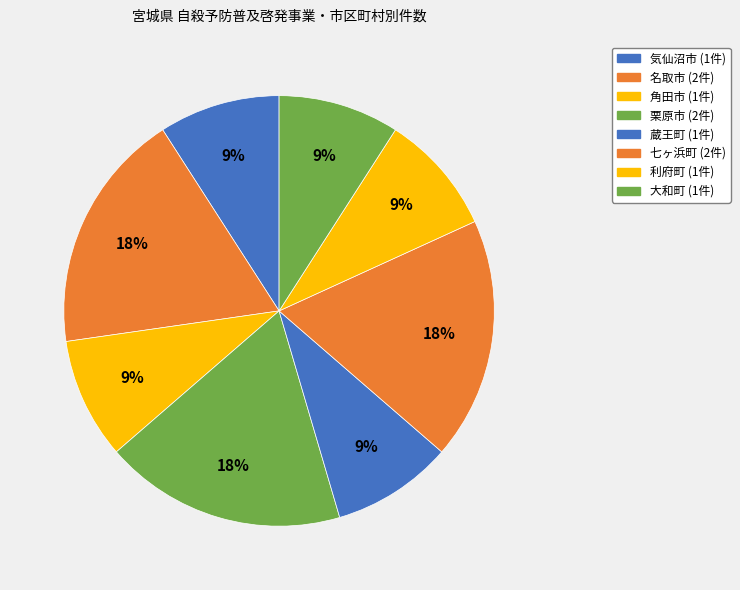

Is it true that 栗原市 is 4% of the pie?

False